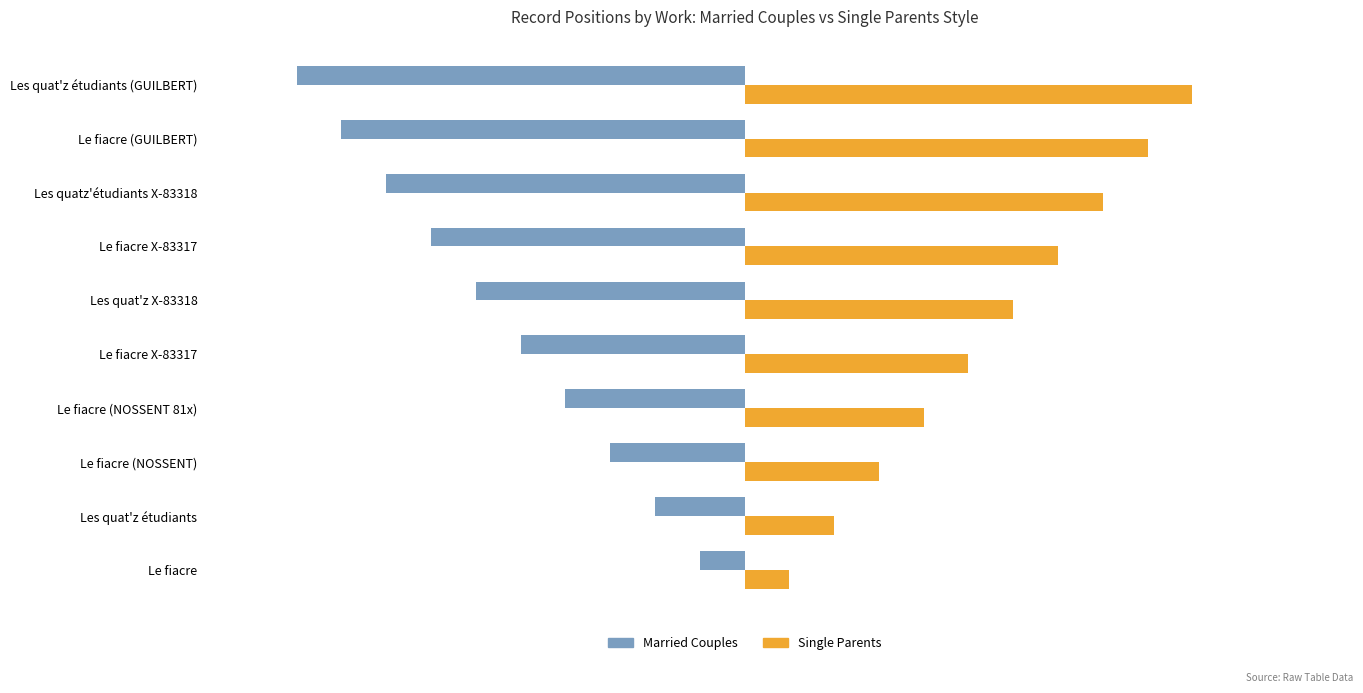

What is the average value of the Married Couples series?

-6